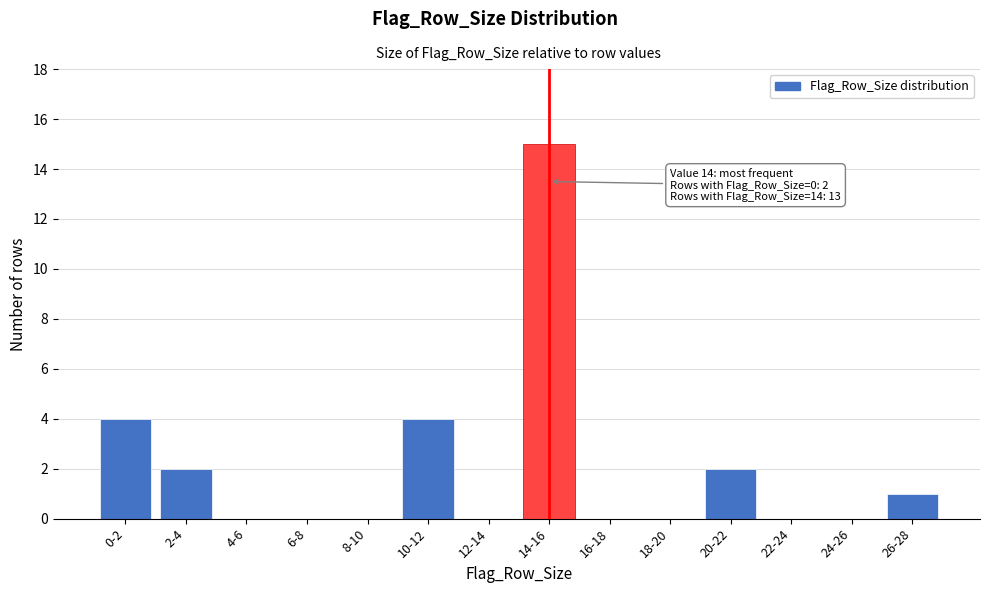

Reading left to right, transcribe all the data shown in this chart.

0-2=4	2-4=2	4-6=0	6-8=0	8-10=0	10-12=4	12-14=0	14-16=15	16-18=0	18-20=0	20-22=2	22-24=0	24-26=0	26-28=1